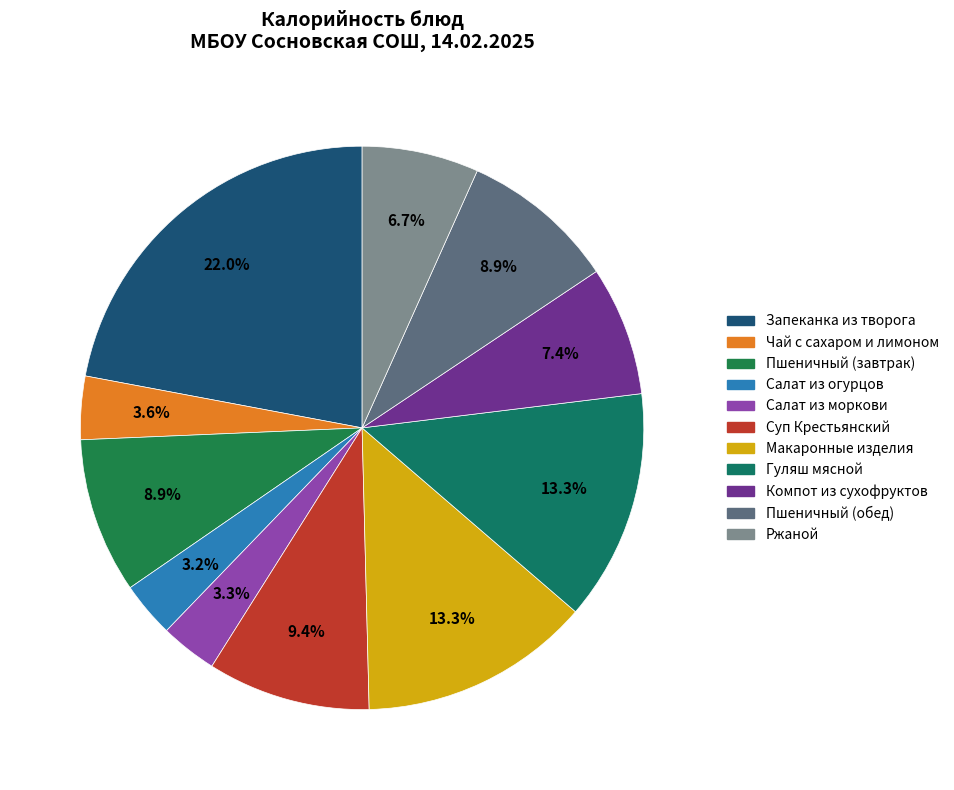

What percentage is the Макаронные изделия slice, to the nearest percent?

13%